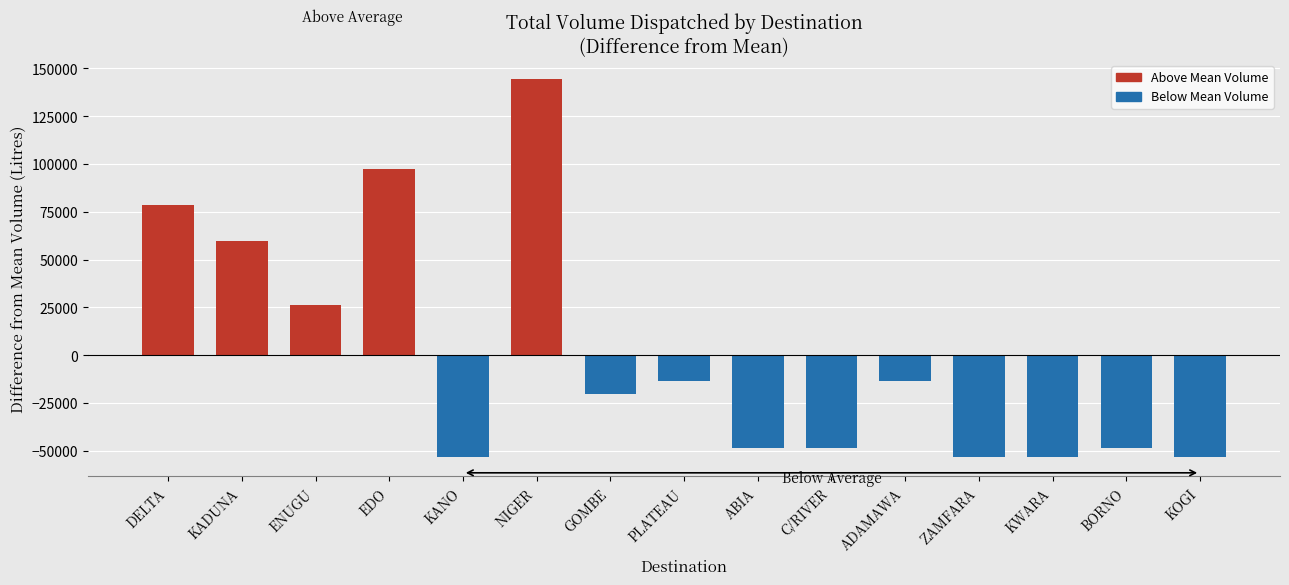

What is the change in value from KANO to BORNO?

+5000.0